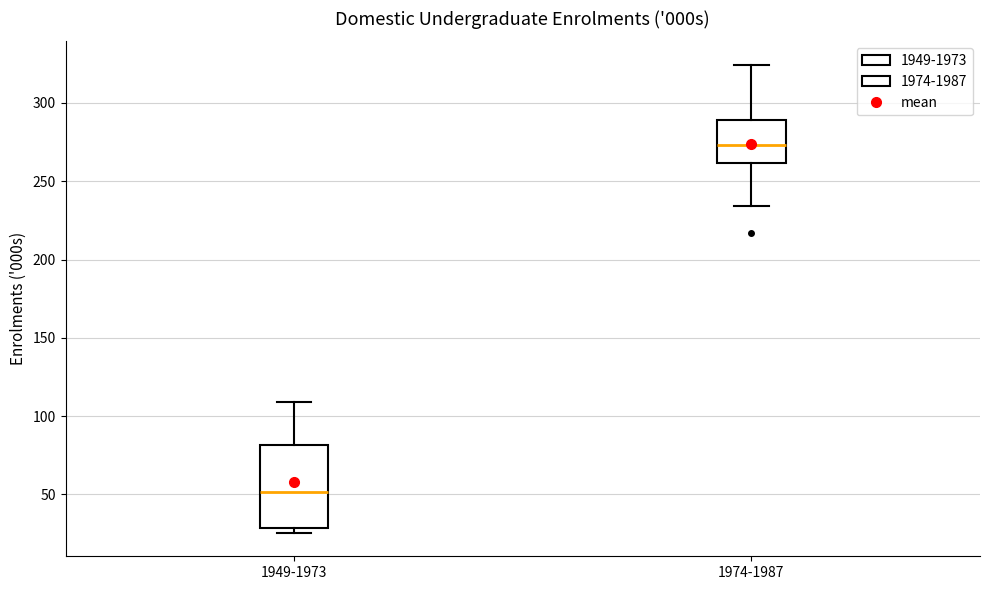

Where is the lower edge of the box for 1949-1973 on the y-axis? The values are not printed on the chart, so give them approximately, as read against the axis.

30